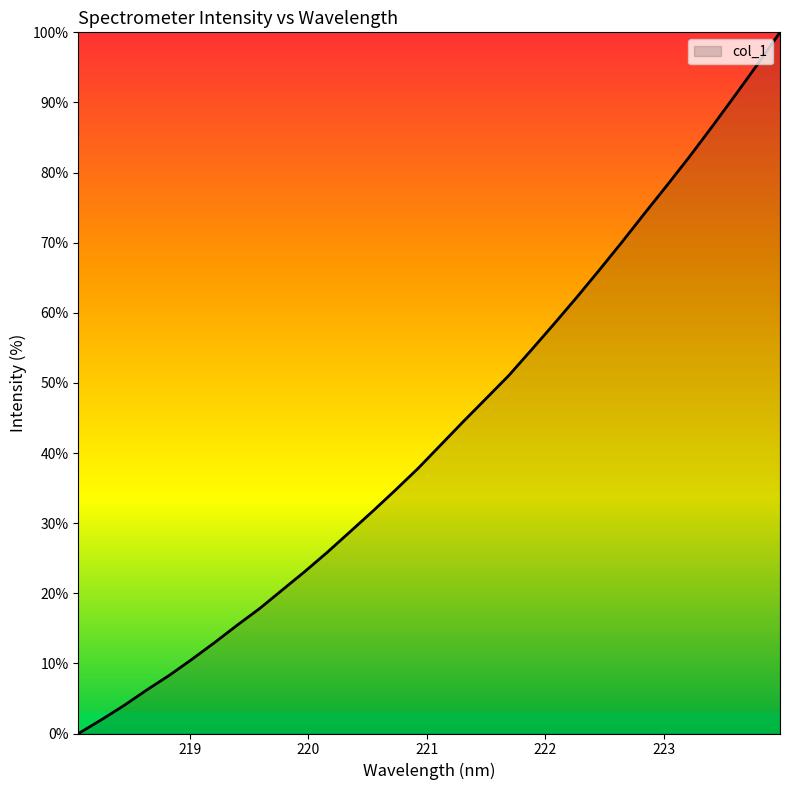

What is the maximum value shown in the chart?

100.0